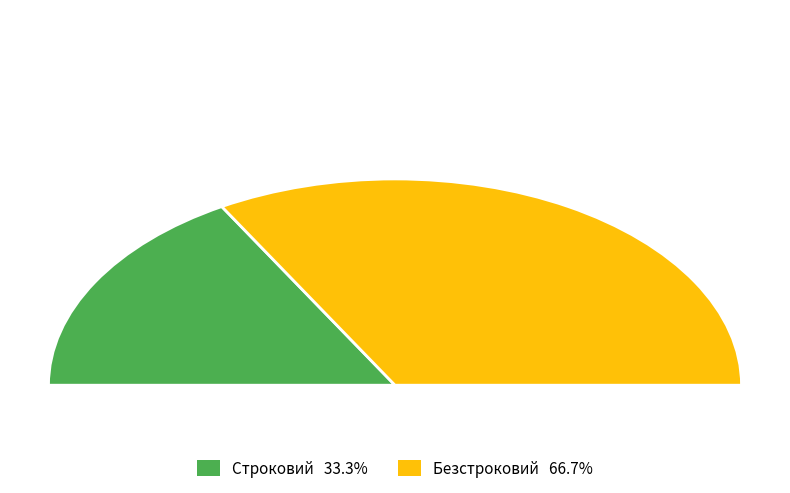

What portion of the pie excludes Безстроковий?

33.3%